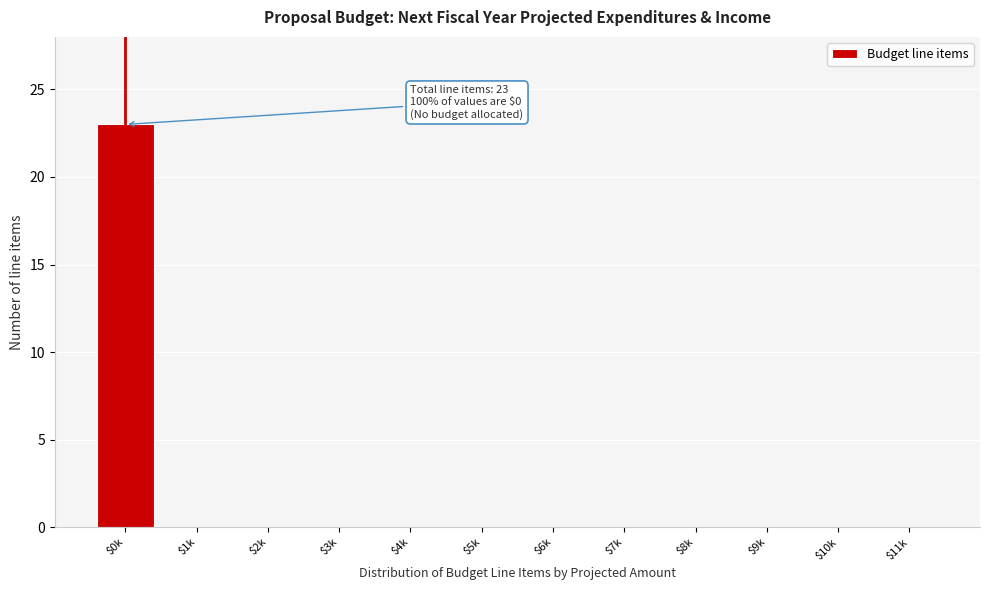

What is the sum of all values?

23